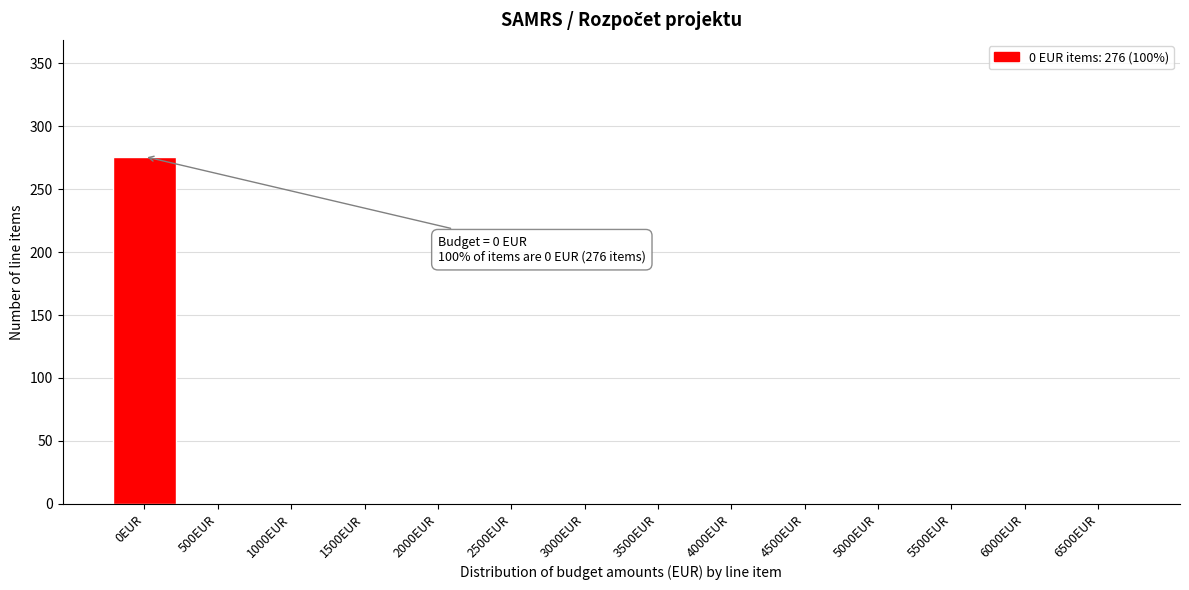

Reading left to right, transcribe all the data shown in this chart.

0EUR=276	500EUR=0	1000EUR=0	1500EUR=0	2000EUR=0	2500EUR=0	3000EUR=0	3500EUR=0	4000EUR=0	4500EUR=0	5000EUR=0	5500EUR=0	6000EUR=0	6500EUR=0